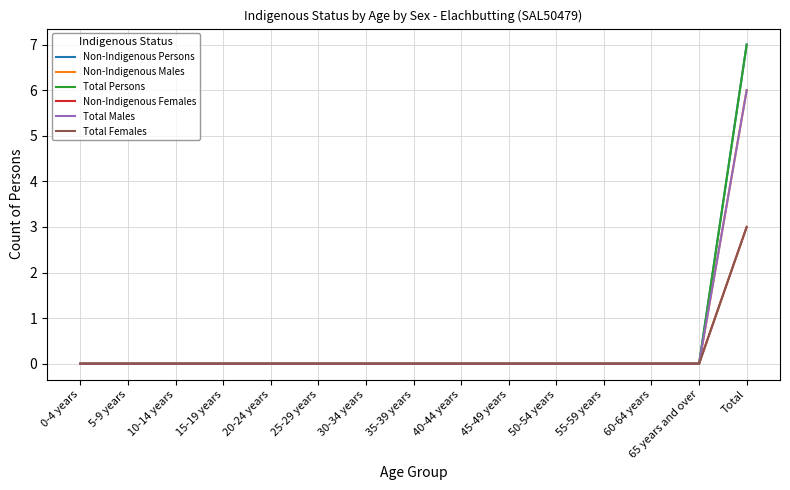

Between 50-54 years and 65 years and over, which series saw the biggest shift?

Non-Indigenous Persons